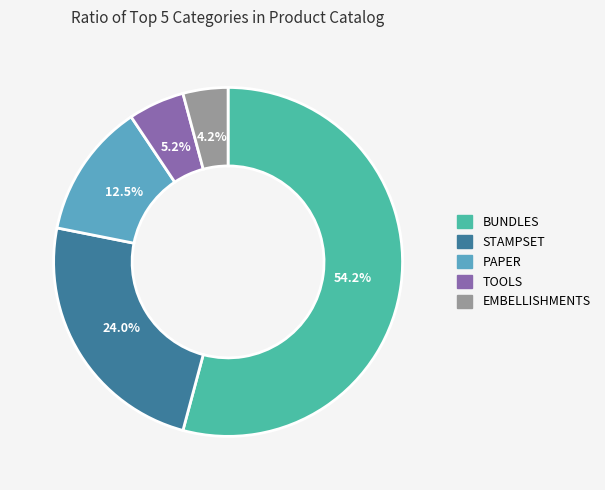

To the nearest percent, what is the combined percentage of STAMPSET and PAPER?

36%